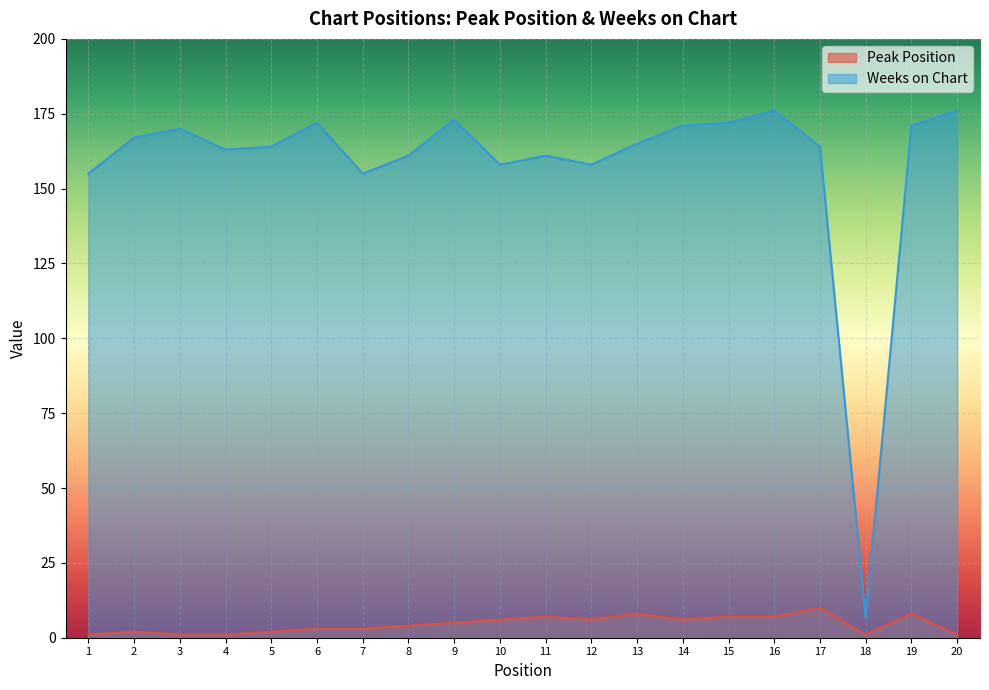

What is the spread (max minus min) of values at 18?

6